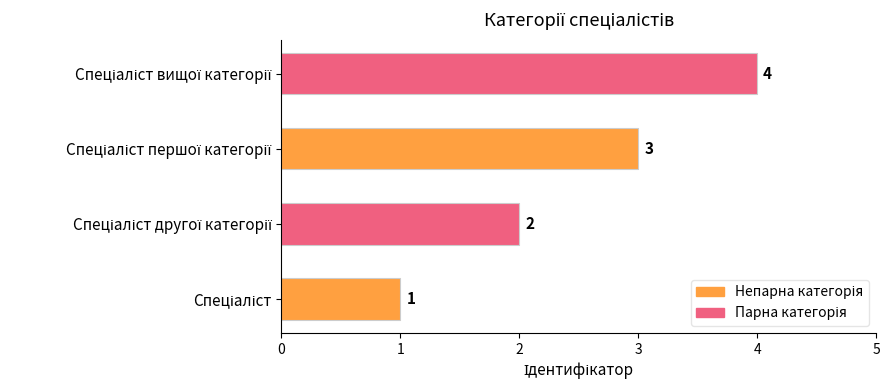

What is the difference between the maximum and minimum values?

3